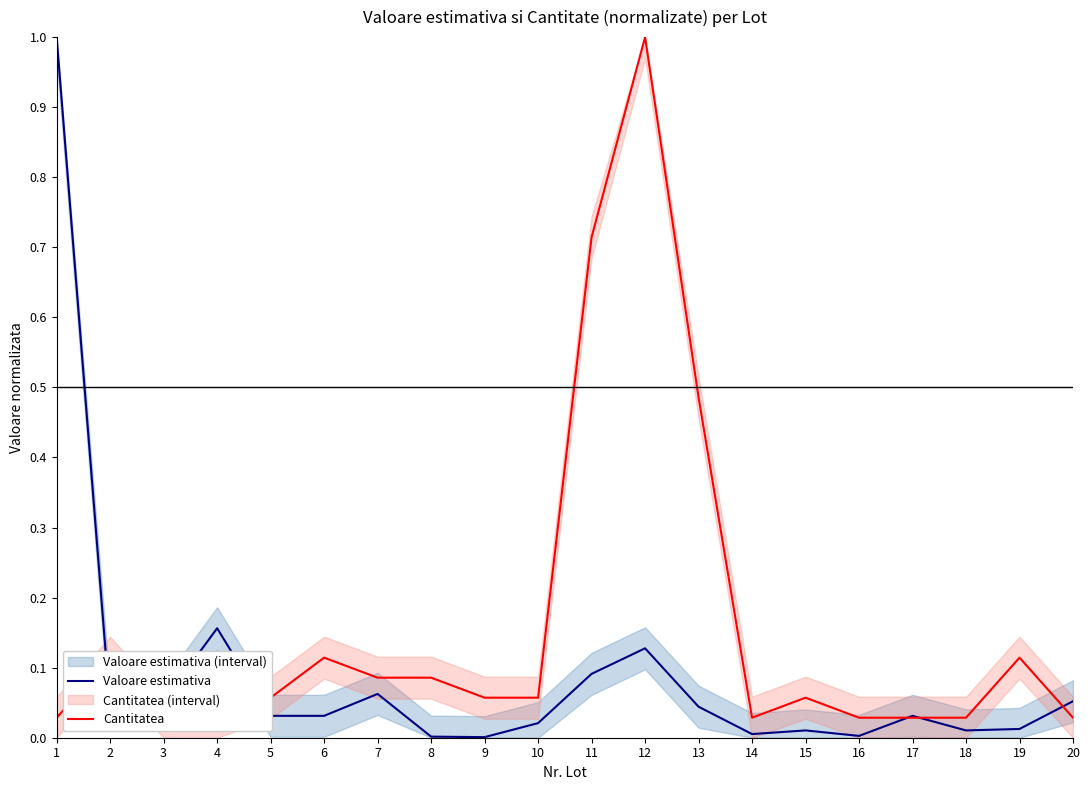

Is the value of Valoare estimativa at 16 greater than the value of Cantitatea at 11?

No